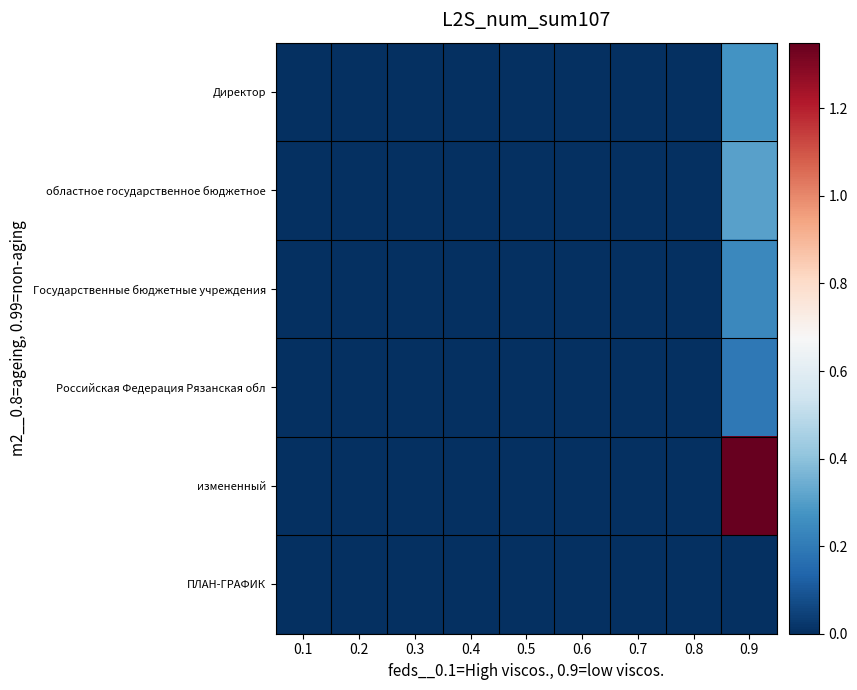

Which series has the largest range (max minus min)?

измененный